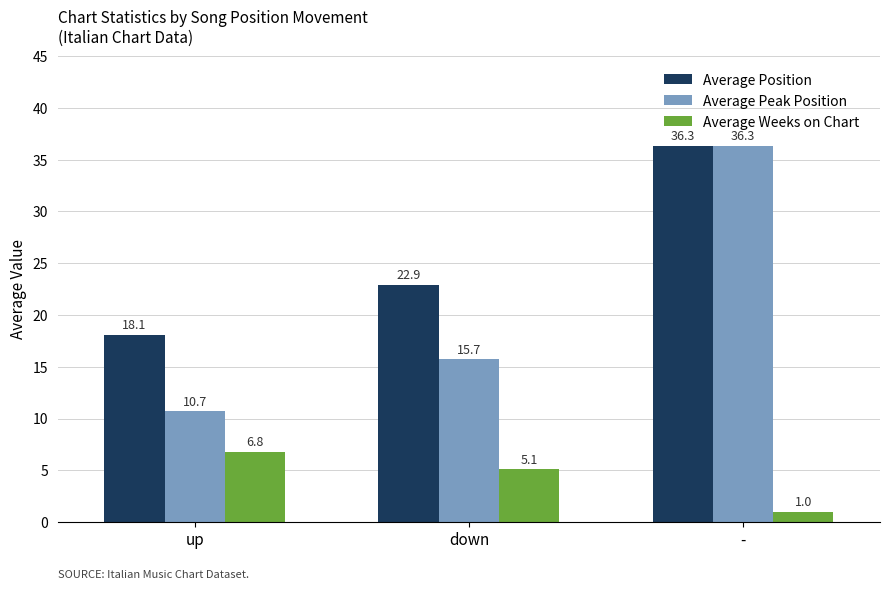

What is the average value of the Average Position series?

25.8